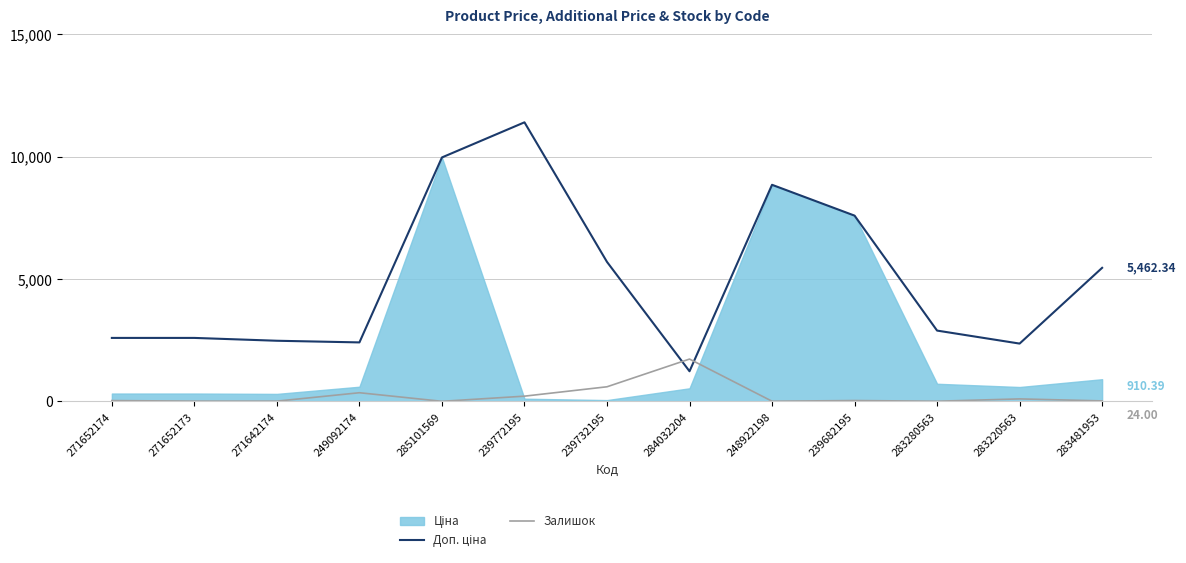

At which label is Доп. ціна closest to 6322?

239732195